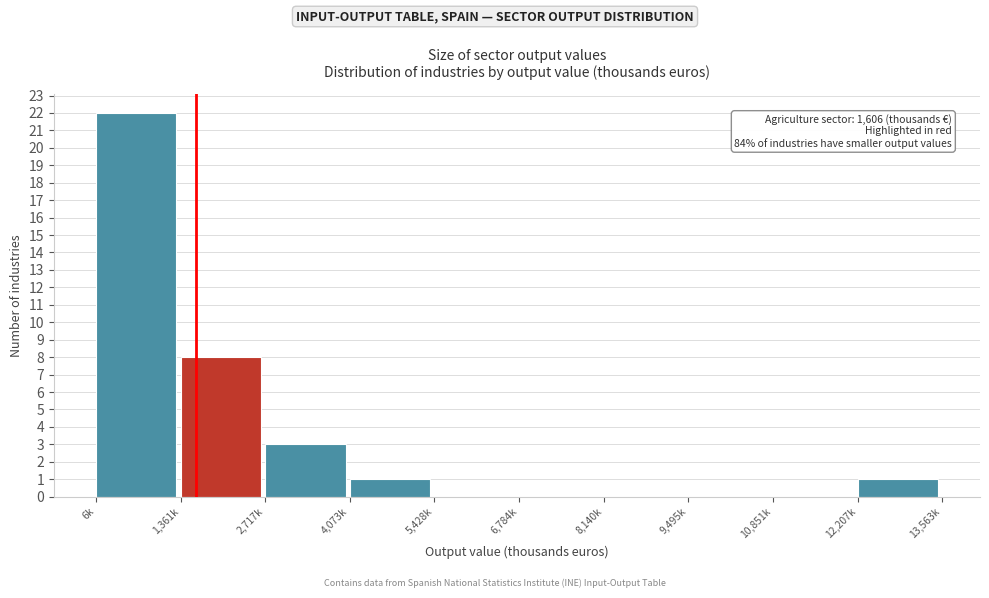

What is the greatest value displayed?

22